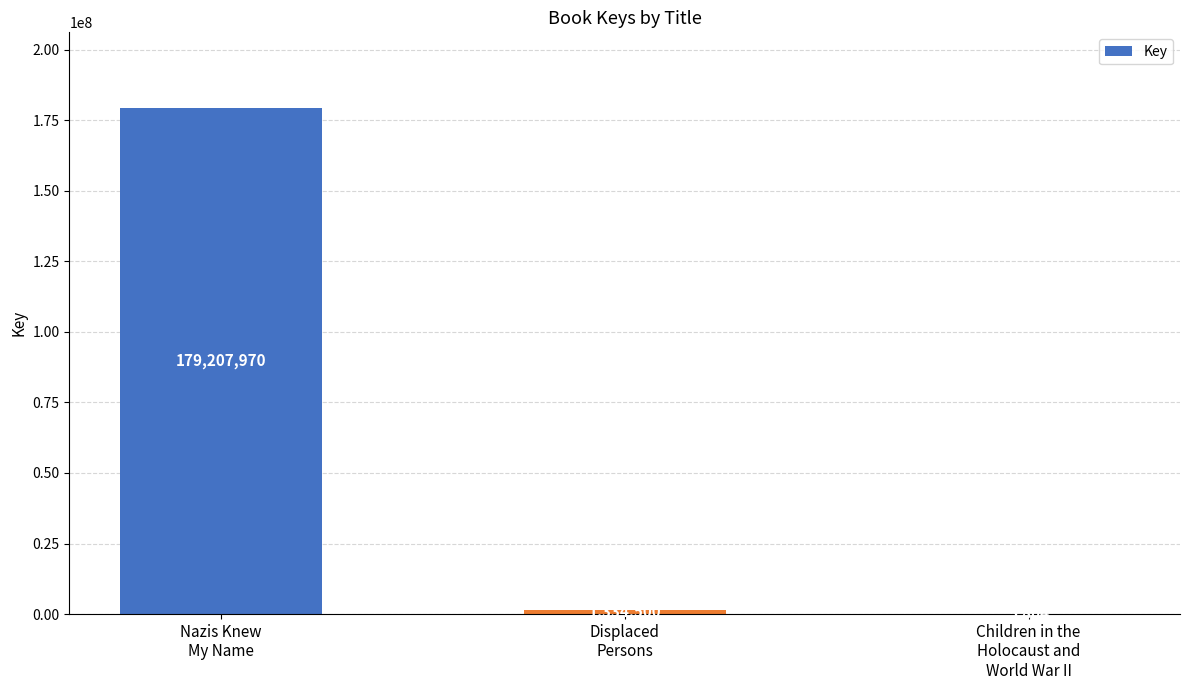

Are the bars grouped side by side (vs. stacked)?

No